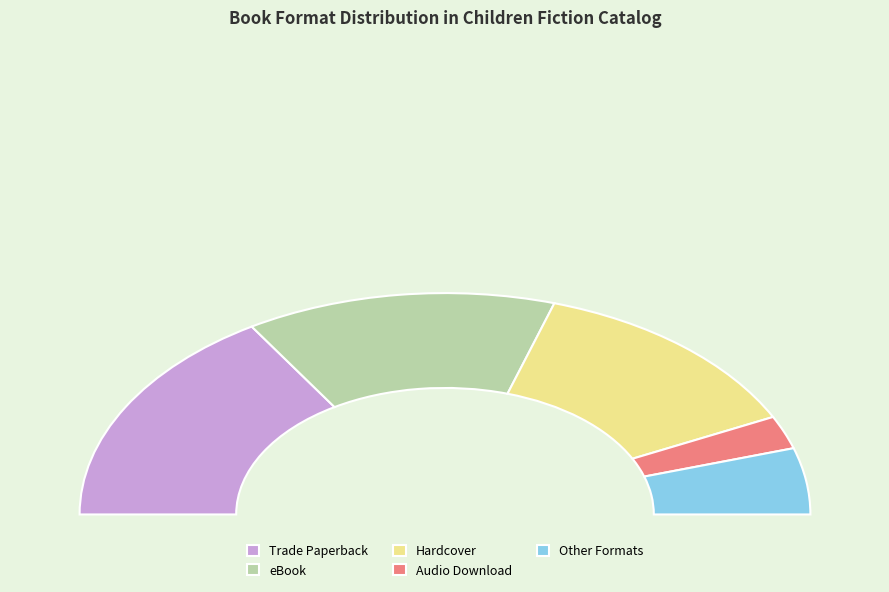

True or false: Fixed Layout eBook accounts for 16% of the total.

False